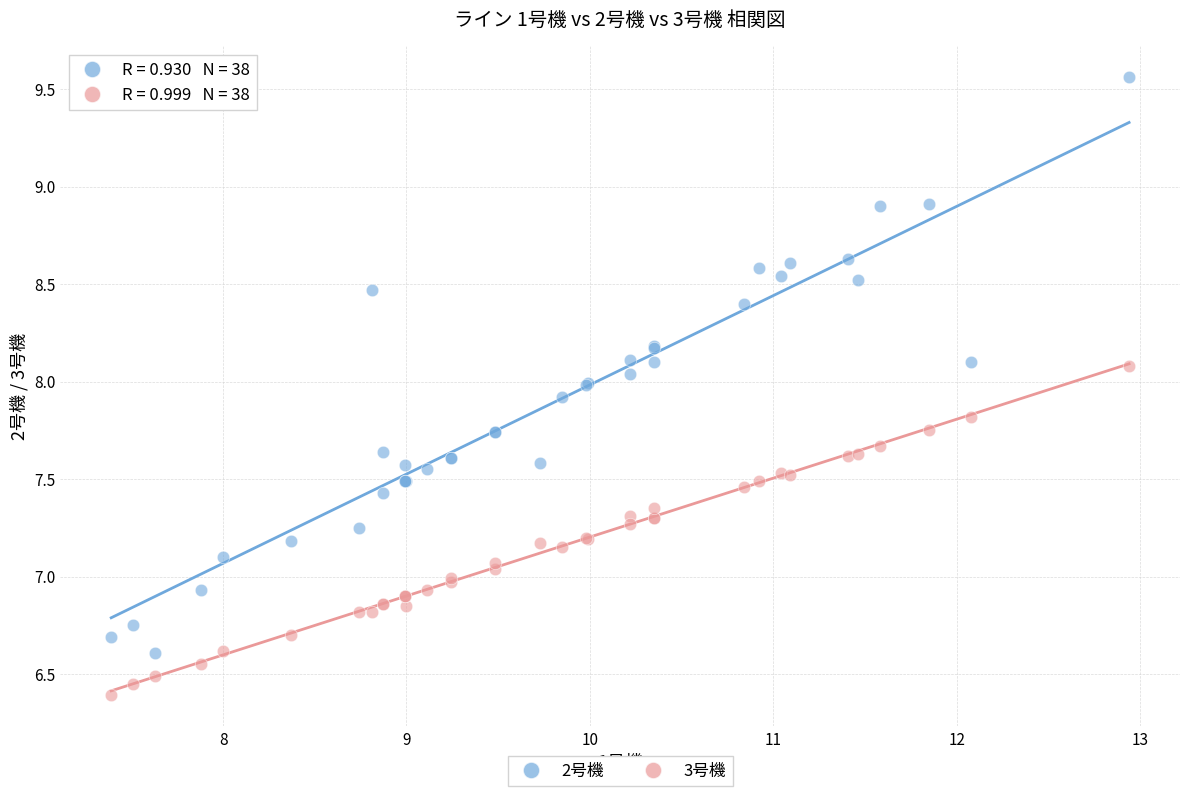

What are all the series names shown in the legend?

2号機, 3号機